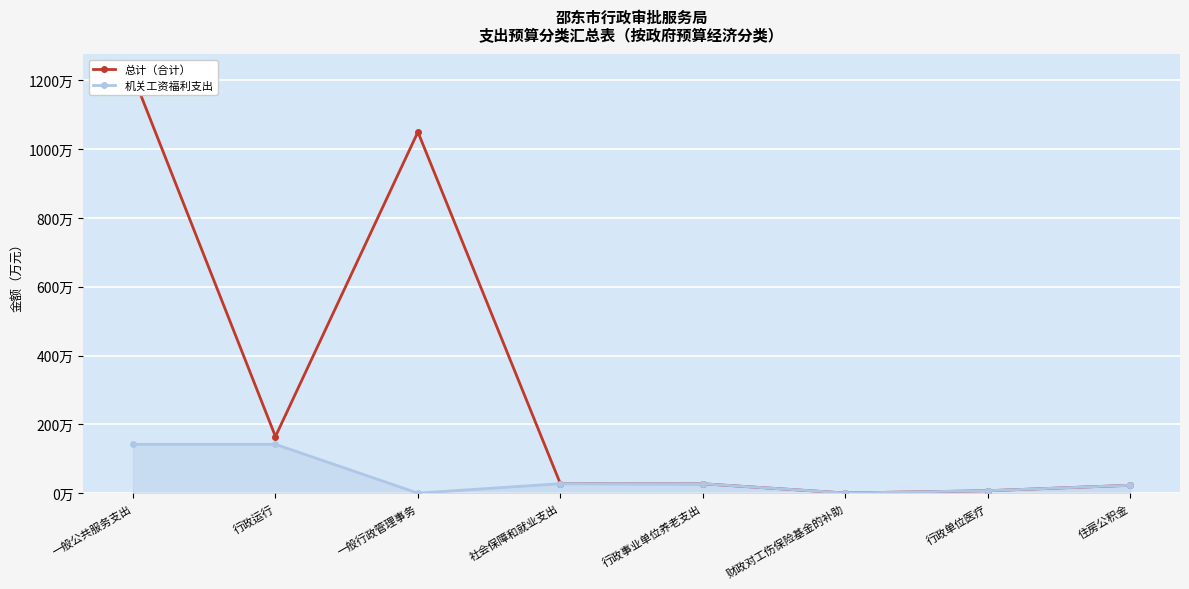

Where is the first local maximum for 机关工资福利支出?

社会保障和就业支出